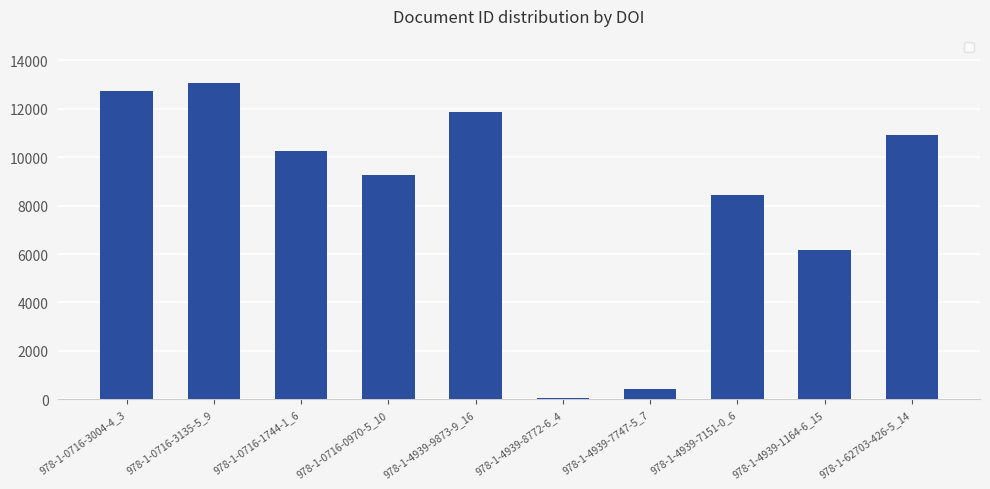

Which has a higher value, 978-1-4939-7151-0_6 or 978-1-0716-3004-4_3?

978-1-0716-3004-4_3